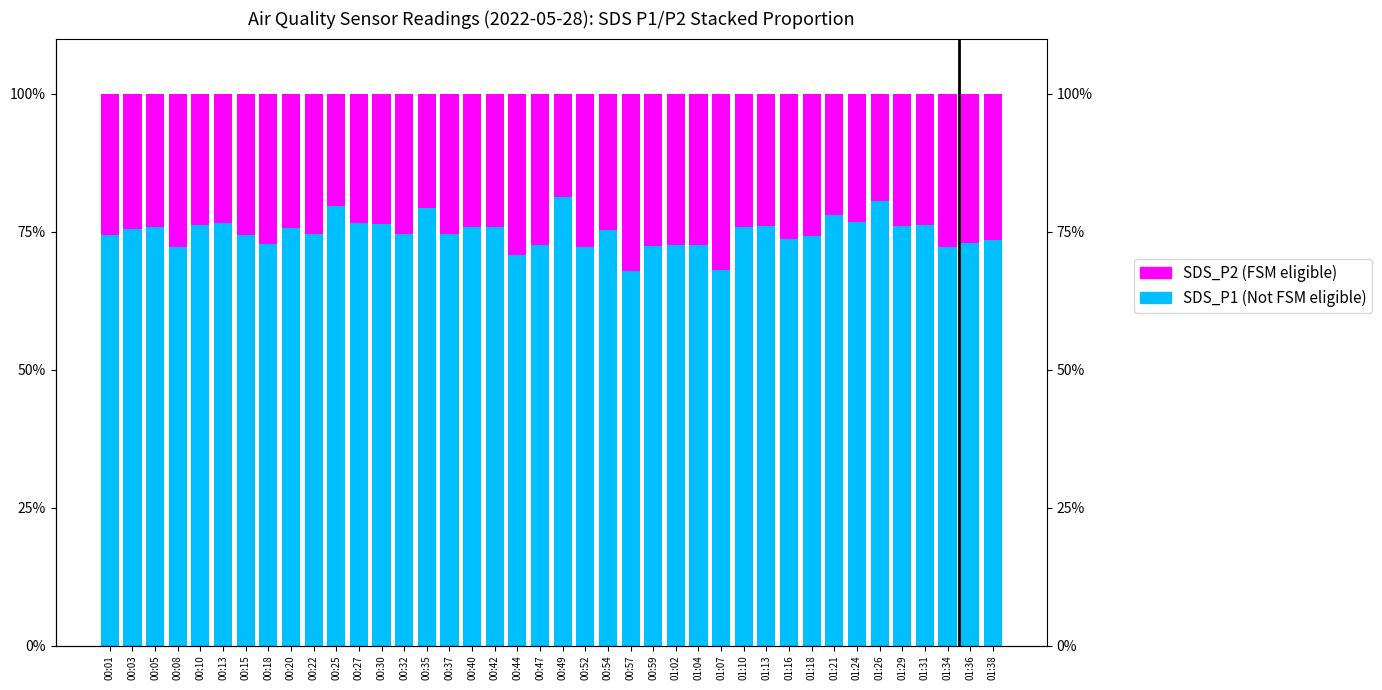

Reading left to right, extract all data points from this chart.

SDS_P1 (Not FSM eligible): 74.3	75.5	75.9	72.2	76.2	76.6	74.4	72.8	75.6	74.5	79.7	76.7	76.4	74.6	79.3	74.5	75.8	75.9	70.8	72.5	81.3	72.2	75.4	67.8	72.5	72.5	72.6	68.0	75.8	76.0	73.7	74.2	77.9	76.7	80.6	76.1	76.2	72.3	73.0	73.5
SDS_P2 (FSM eligible): 25.7	24.5	24.1	27.8	23.8	23.4	25.6	27.2	24.4	25.5	20.3	23.3	23.6	25.4	20.7	25.5	24.2	24.1	29.2	27.5	18.7	27.8	24.6	32.2	27.5	27.5	27.4	32.0	24.2	24.0	26.3	25.8	22.1	23.3	19.4	23.9	23.8	27.7	27.0	26.5